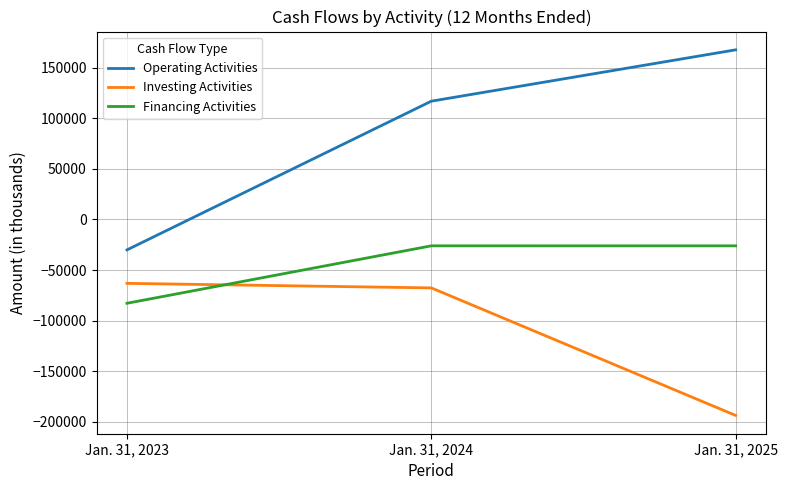

Between Jan. 31, 2023 and Jan. 31, 2025, which series saw the biggest shift?

Operating Activities